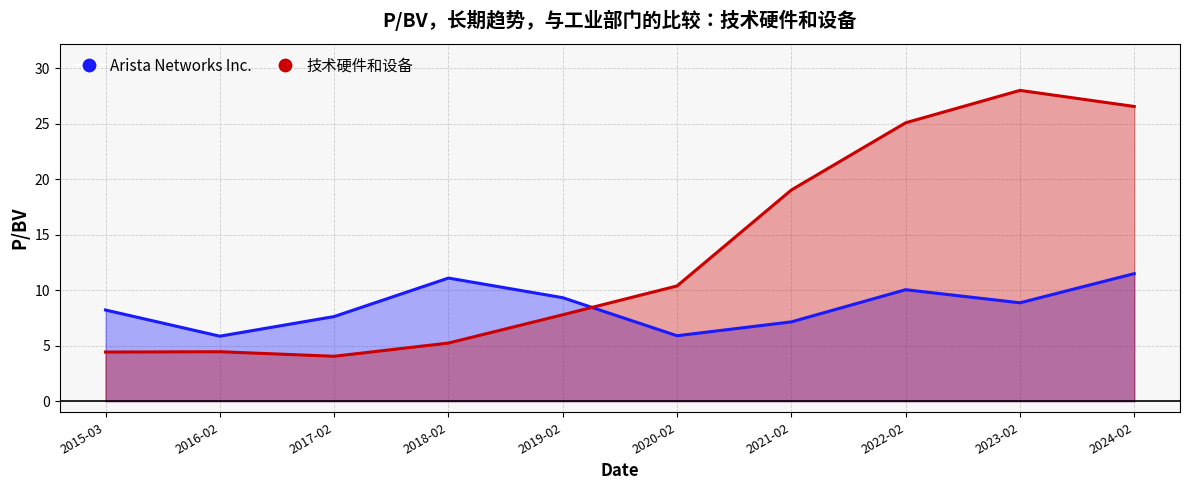

Does the chart display data point markers on the line(s)?

No